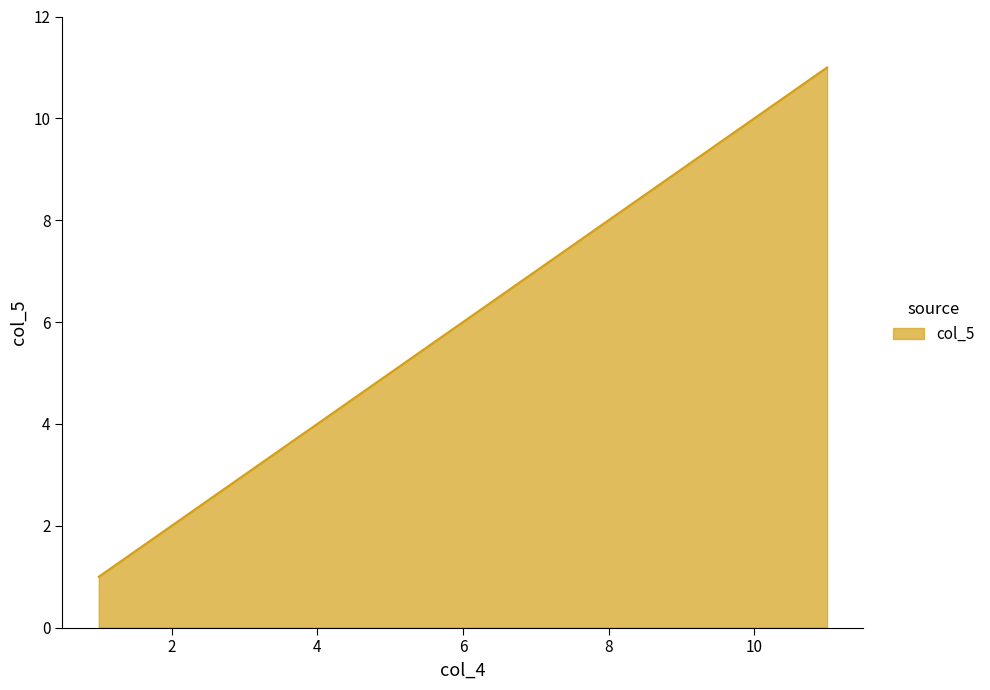

What is the greatest value displayed?

11